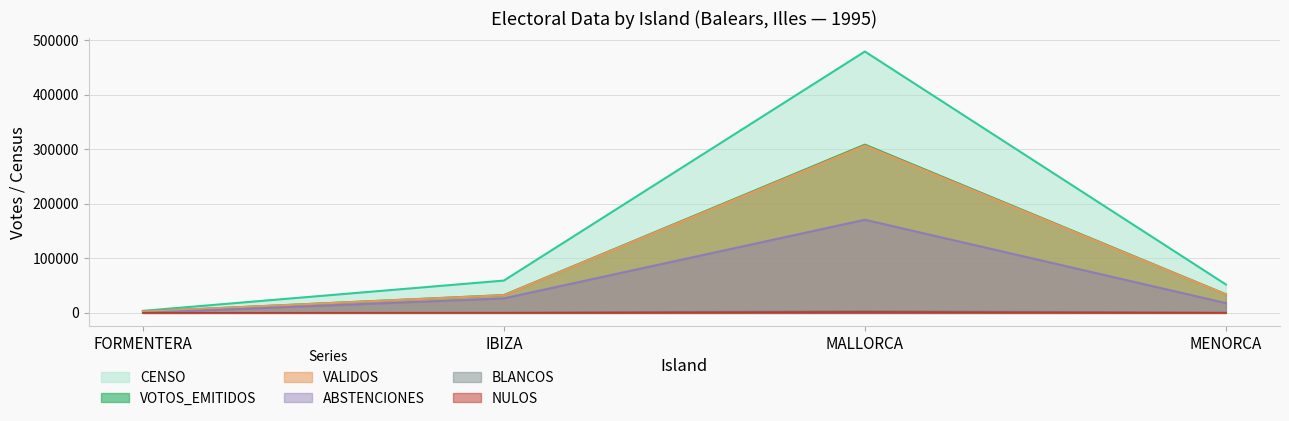

What is the sum of the BLANCOS values at IBIZA and MENORCA?

1263